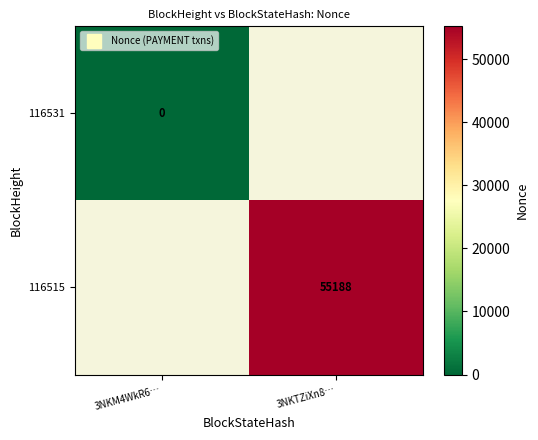

Which has a higher value, 3NKM4WkR6… or 3NKTZiXn8…?

3NKTZiXn8…